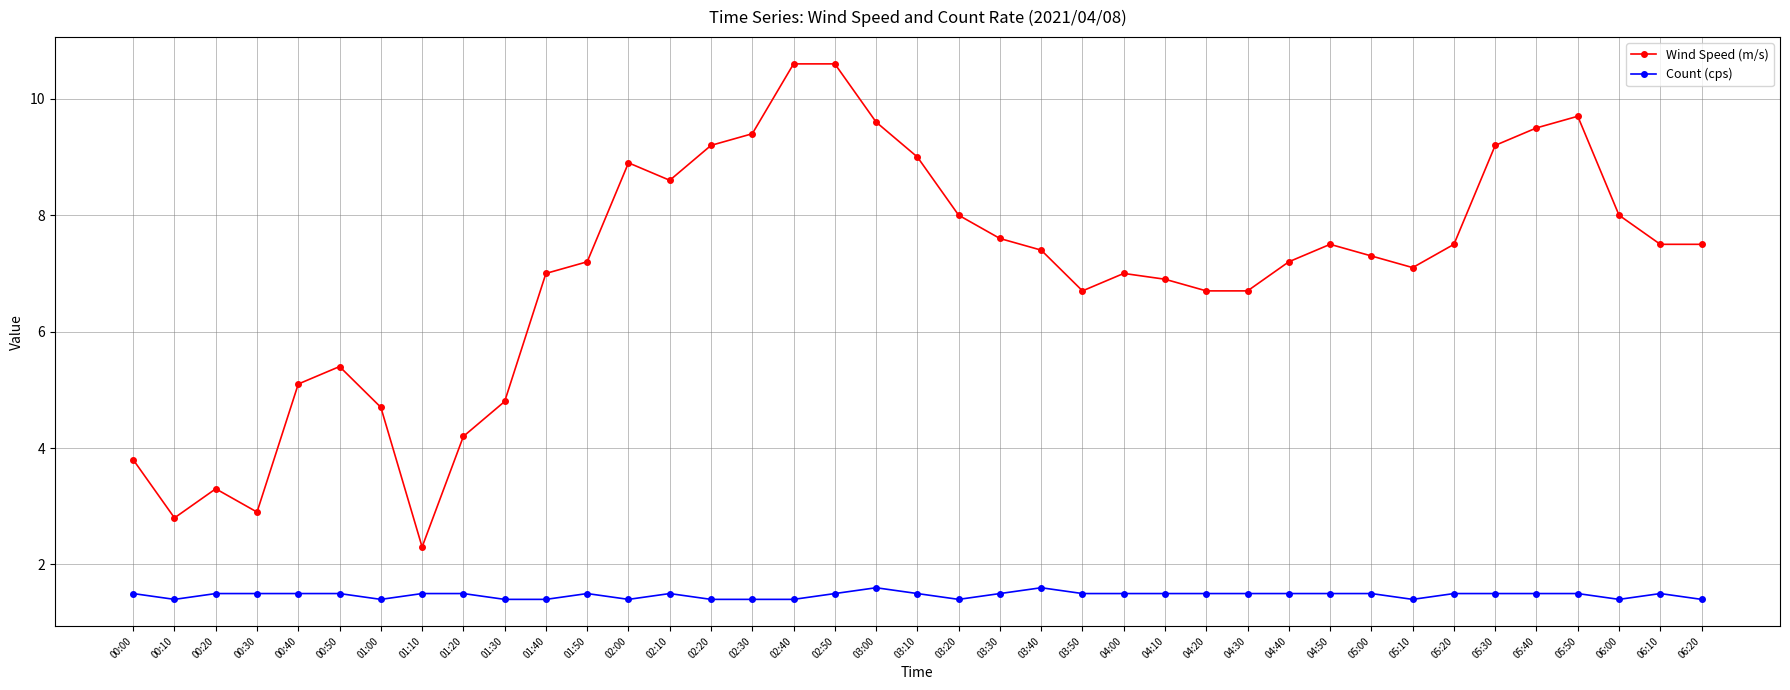

Is it true that Count (cps) equals 1.5 at 05:00?

True